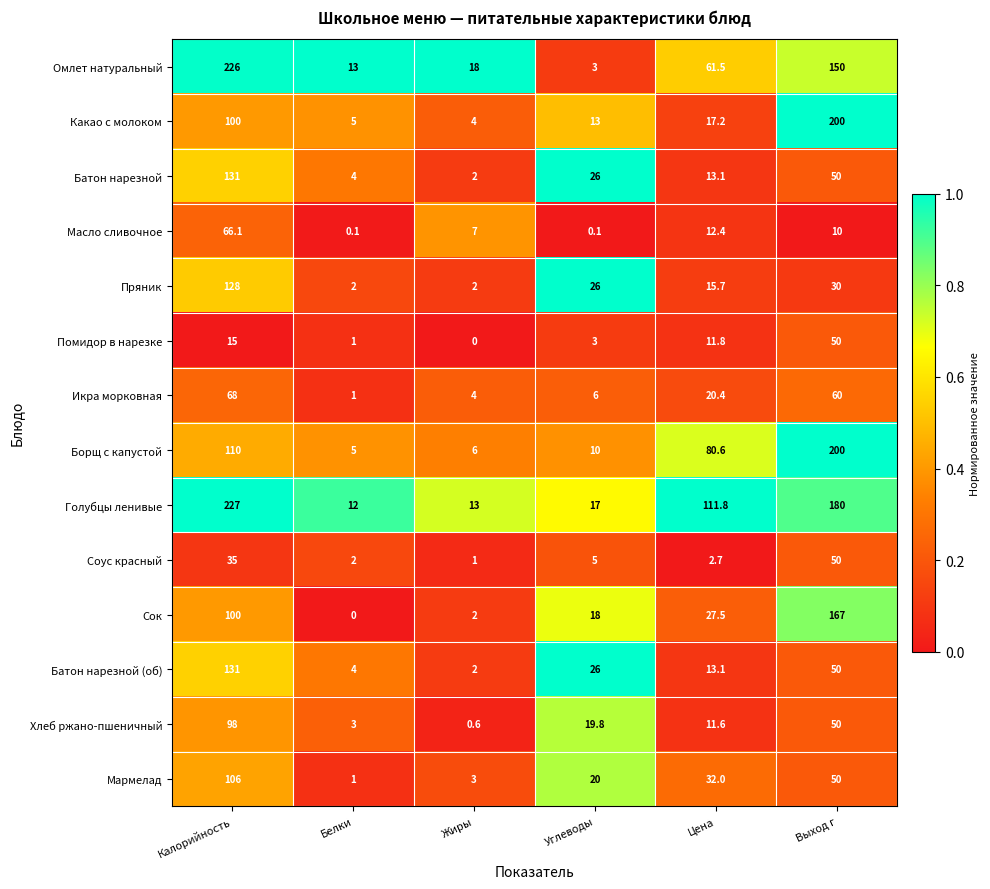

Read the Голубцы ленивые value at Углеводы.

17.0